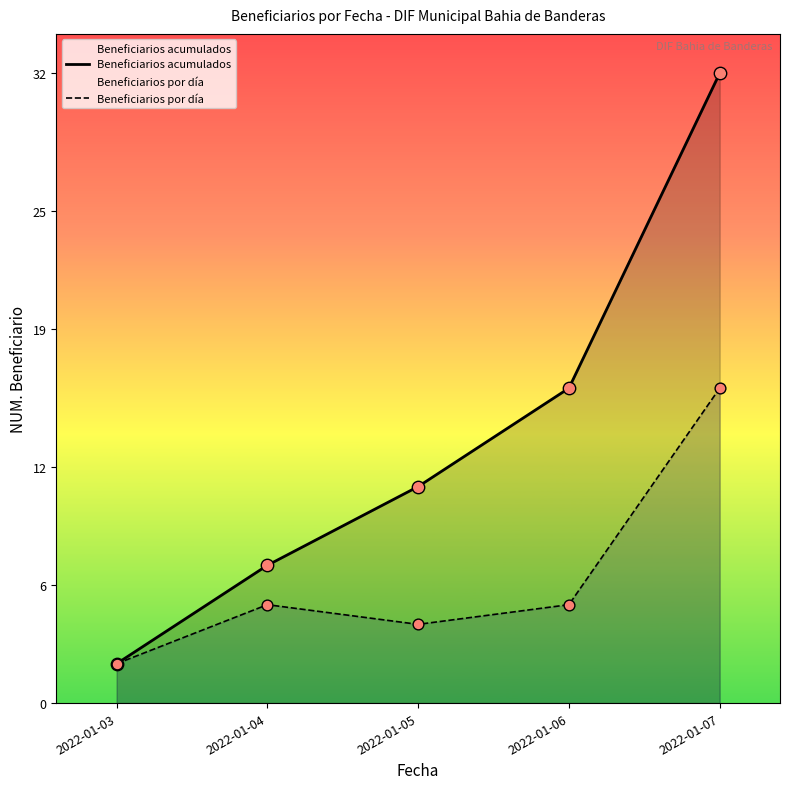

Which series reaches the minimum Y coordinate?

Beneficiarios acumulados